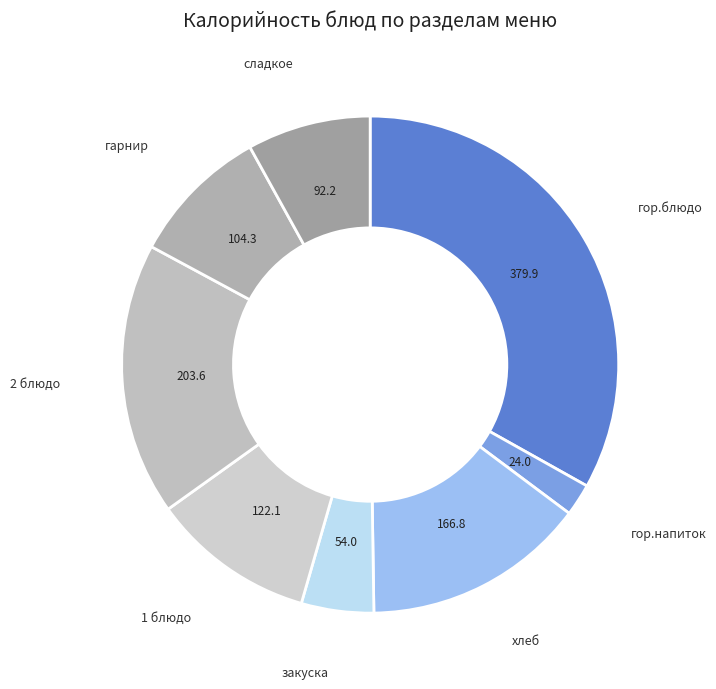

Which slice is the largest?

гор.блюдо